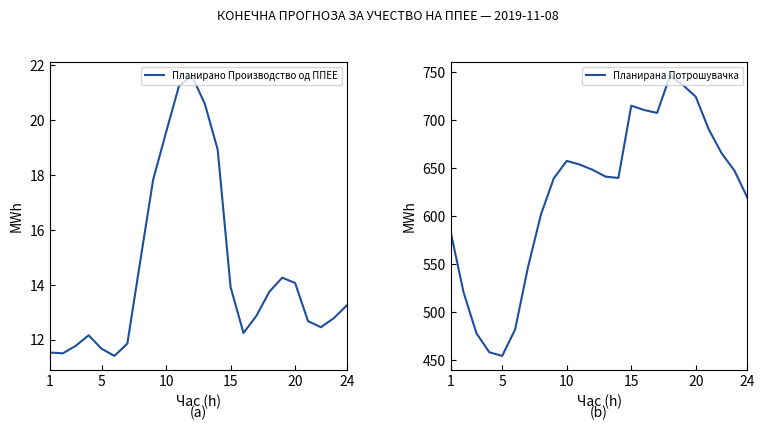

What is the lowest value of the Планирано Производство од ППЕЕ series?

11.4